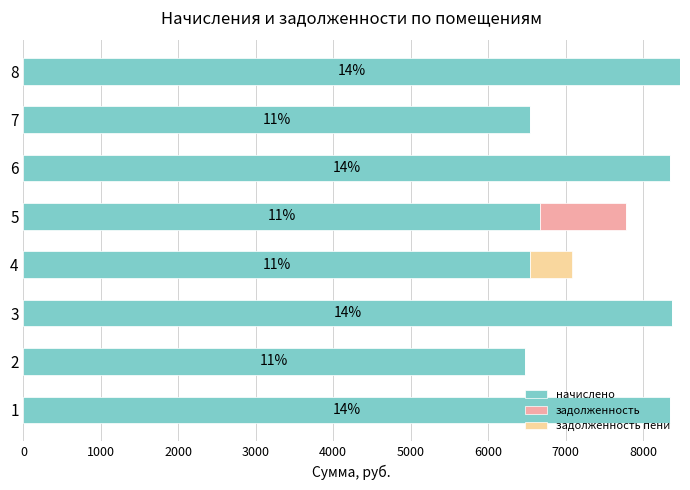

The value of начислено at 6 is 8346.2. True or false?

True